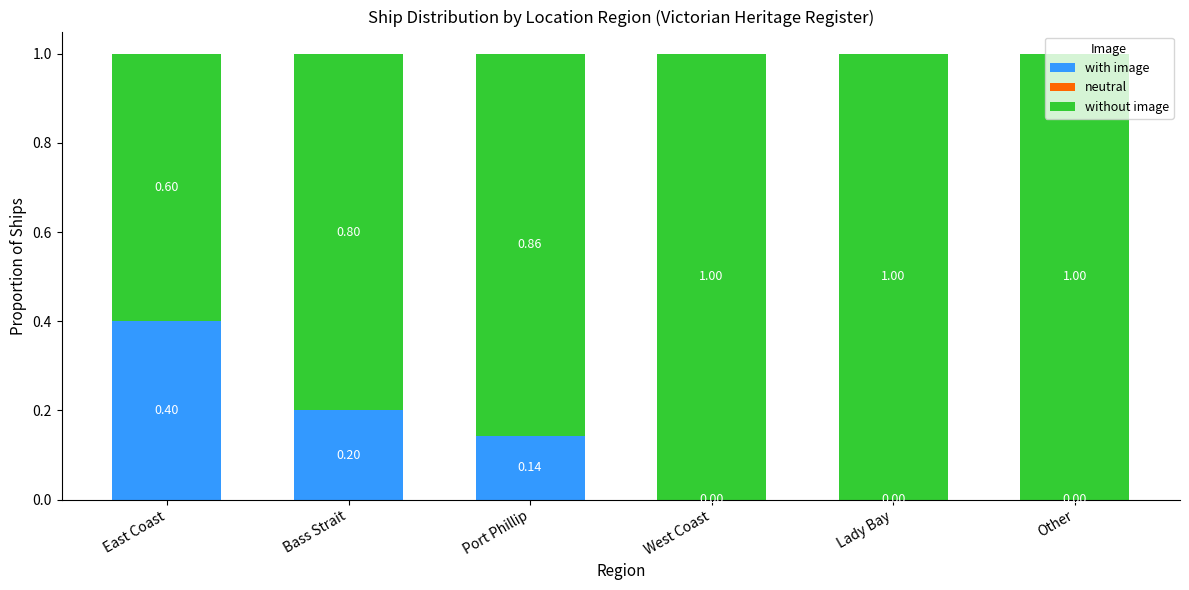

What is the total value across all series at Port Phillip?

1.0